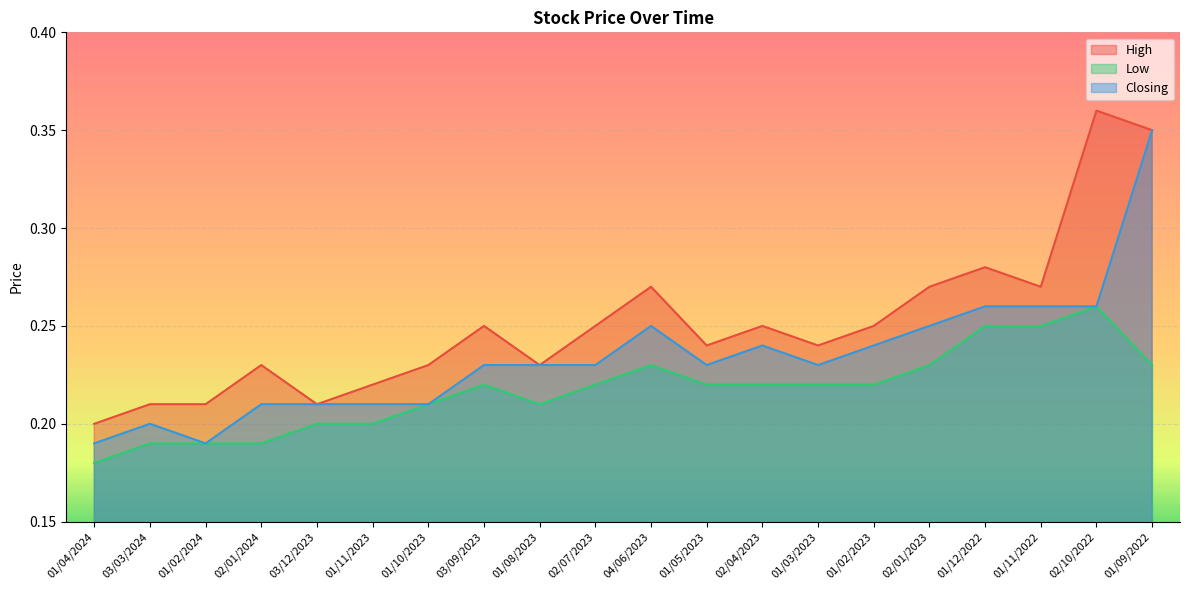

What is the label of the 3rd point from the right?

01/11/2022